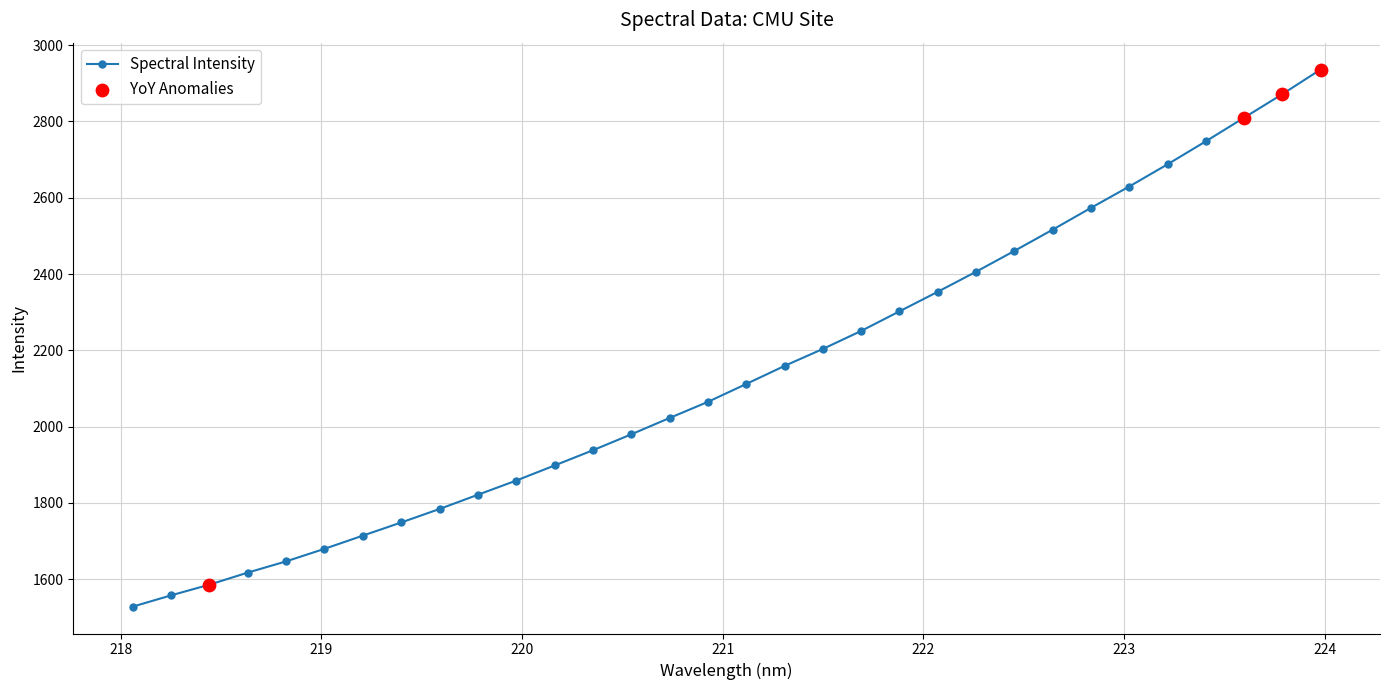

What is the smallest value displayed?

1528.4